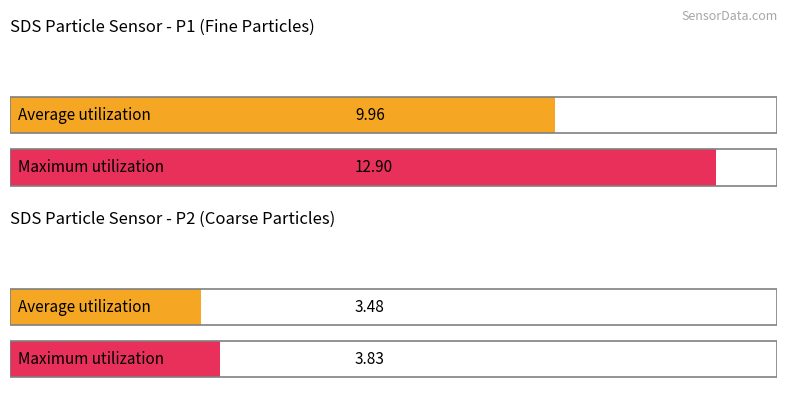

The SDS_P2 series shows 1.2 at 00:20. True or false?

False